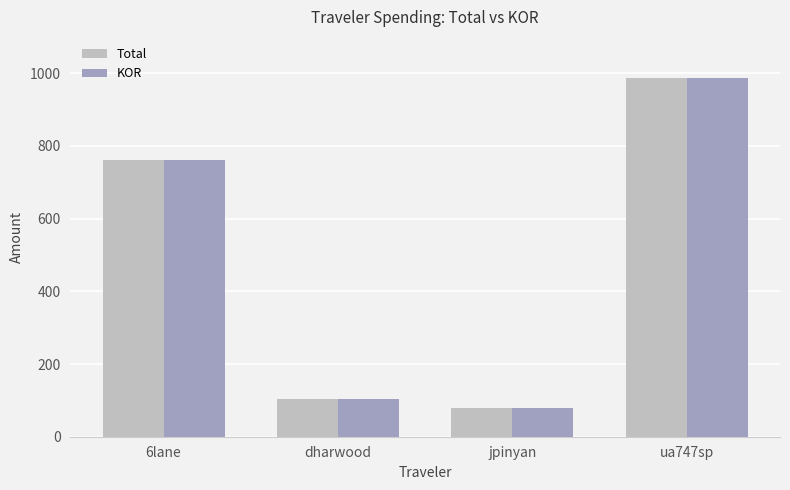

Is the value of Total at ua747sp greater than the value of KOR at jpinyan?

Yes